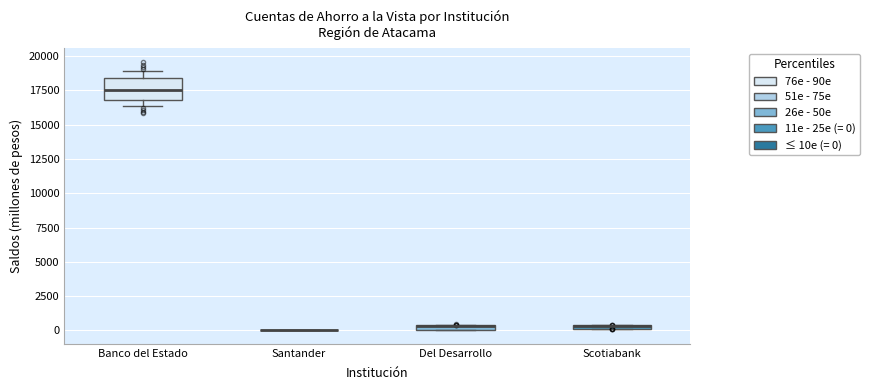

Where is the lower edge of the box for Scotiabank on the y-axis? The values are not printed on the chart, so give them approximately, as read against the axis.

0